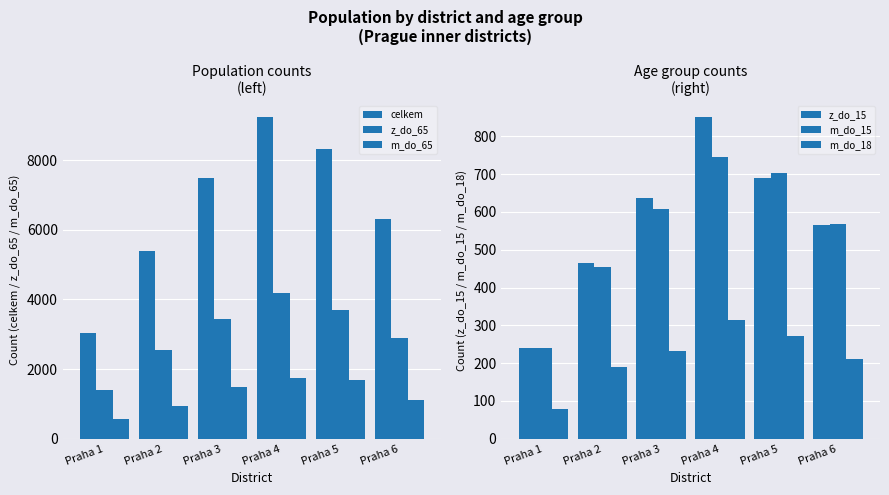

Reading left to right, extract all data points from this chart.

celkem: 3029	5389	7482	9229	8314	6306
z_do_65: 1414	2542	3452	4185	3683	2900
m_do_65: 560	932	1491	1732	1678	1103
z_do_15: 240	466	636	850	689	566
m_do_15: 241	455	608	745	702	568
m_do_18: 79	189	232	314	271	210